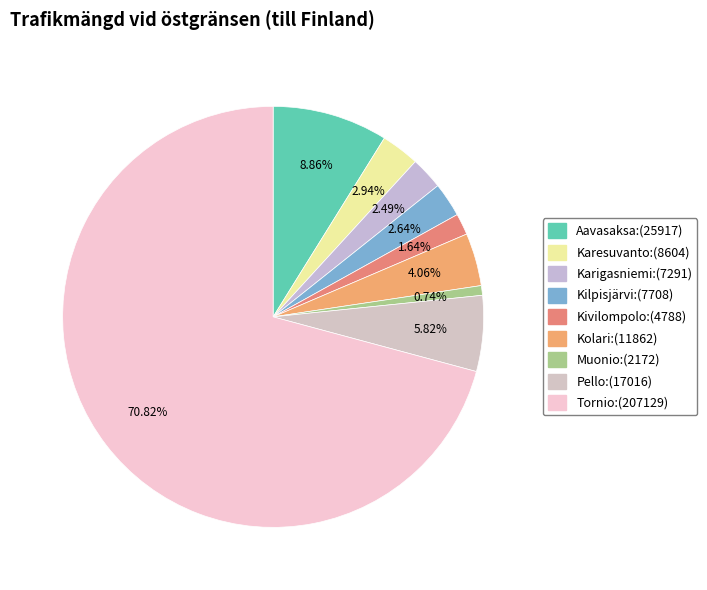

To the nearest percent, what is the average slice percentage?

11%